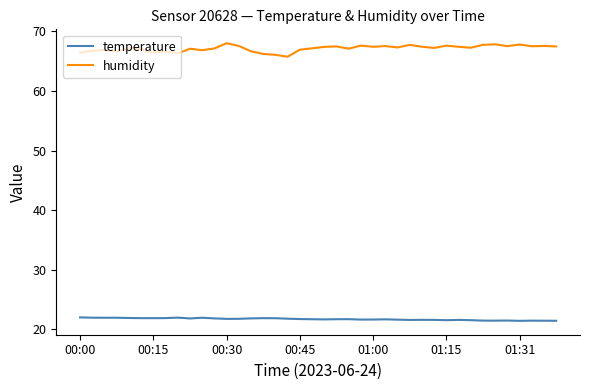

Which series has the largest total across all categories?

humidity